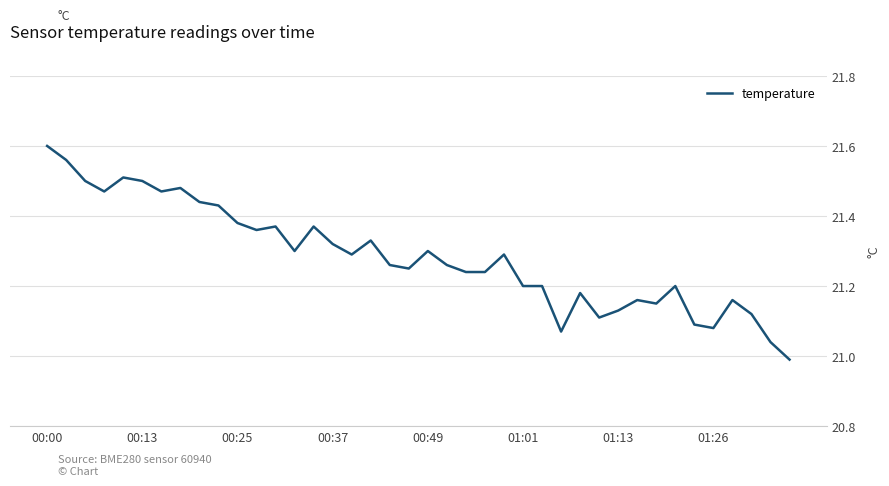

True or false: the data has more than 2 interior local peaks.

True